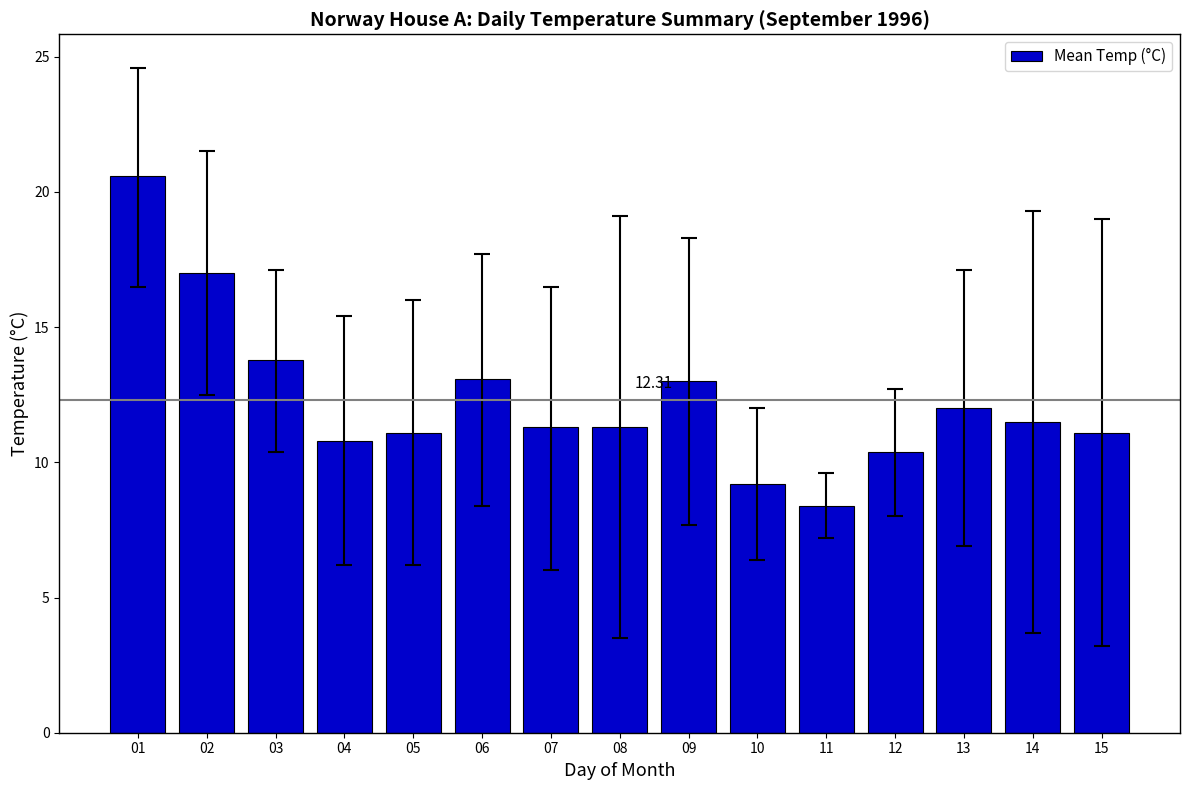

True or false: the data shows 12.4 at 11.

False